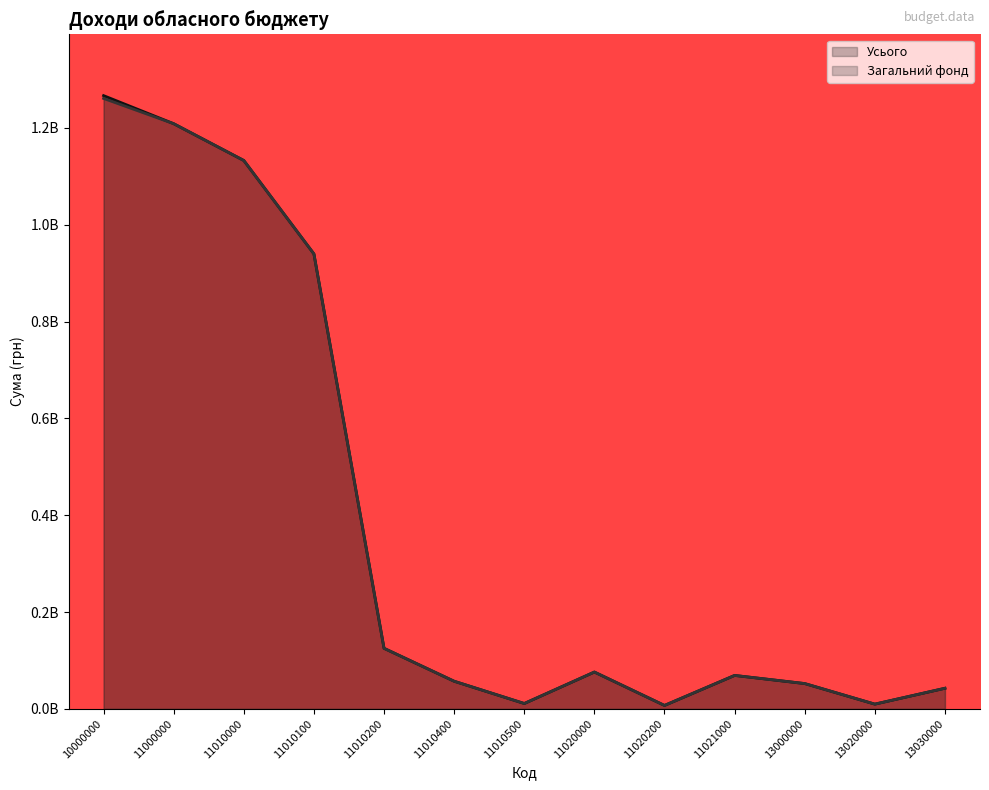

True or false: Усього and Загальний фонд intersect in this chart.

False